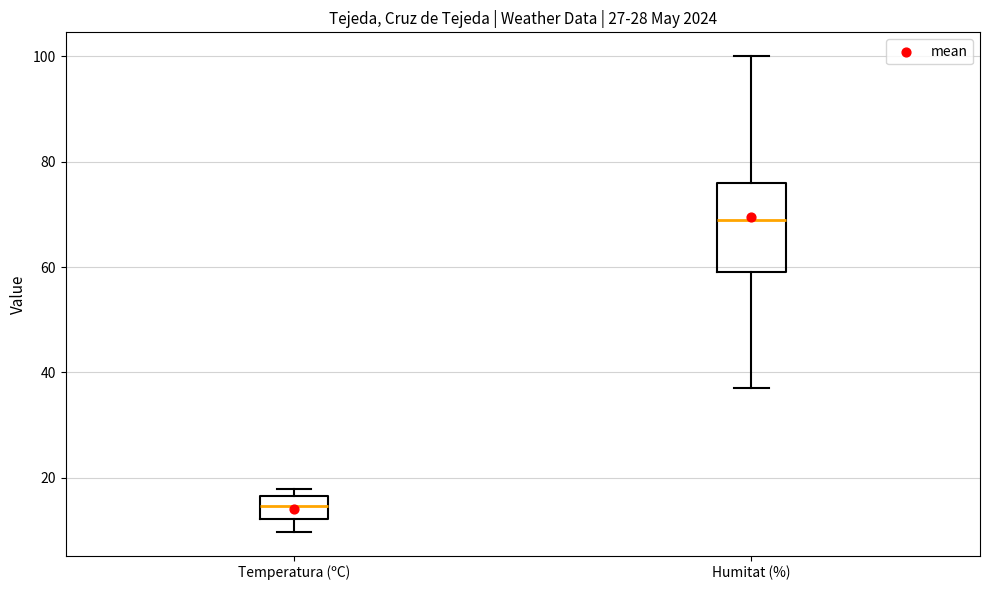

Reading left to right, read every box against the y-axis: the position of its median line, the range the box covers, and the ends of its whiskers. The values are not printed on the chart, so give them approximately, as read against the axis.

Temperatura (ºC): median 14, box 12 to 16, whiskers 10 to 18
Humitat (%): median 70, box 60 to 76, whiskers 38 to 100